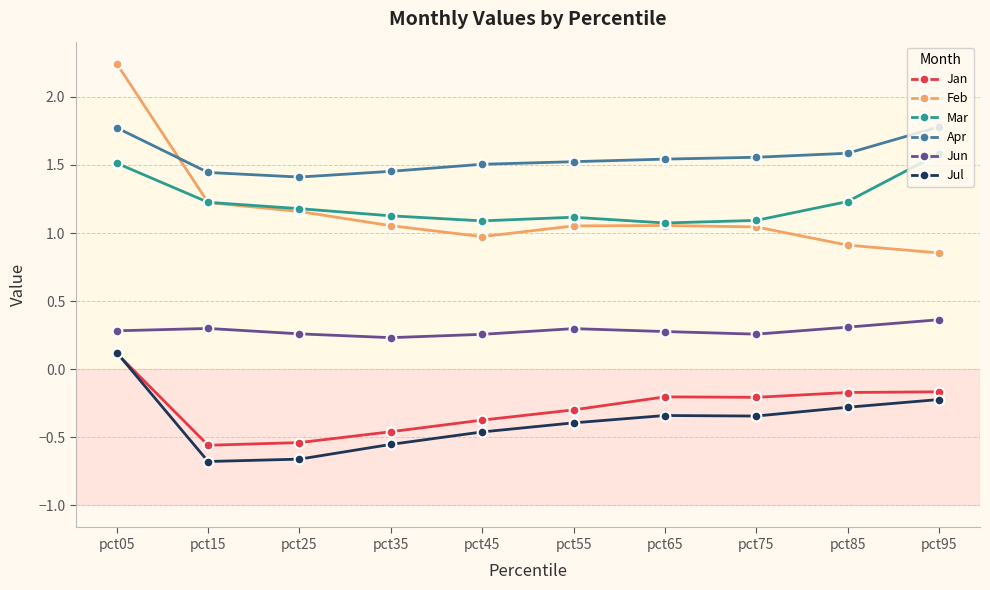

At how many categories does at least one series exceed 0?

10